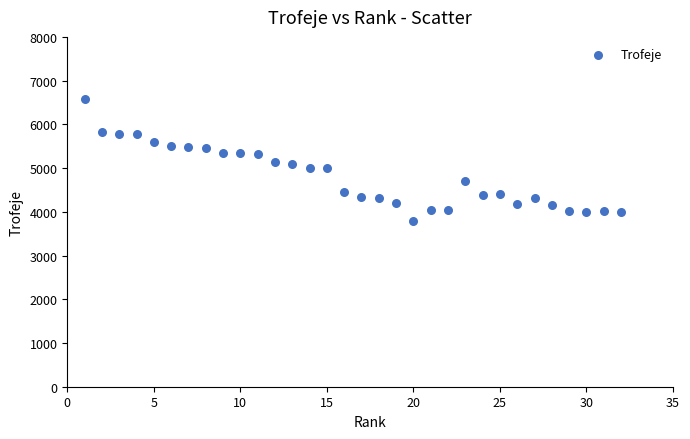

What is the range of Y values (max minus min)?

2789